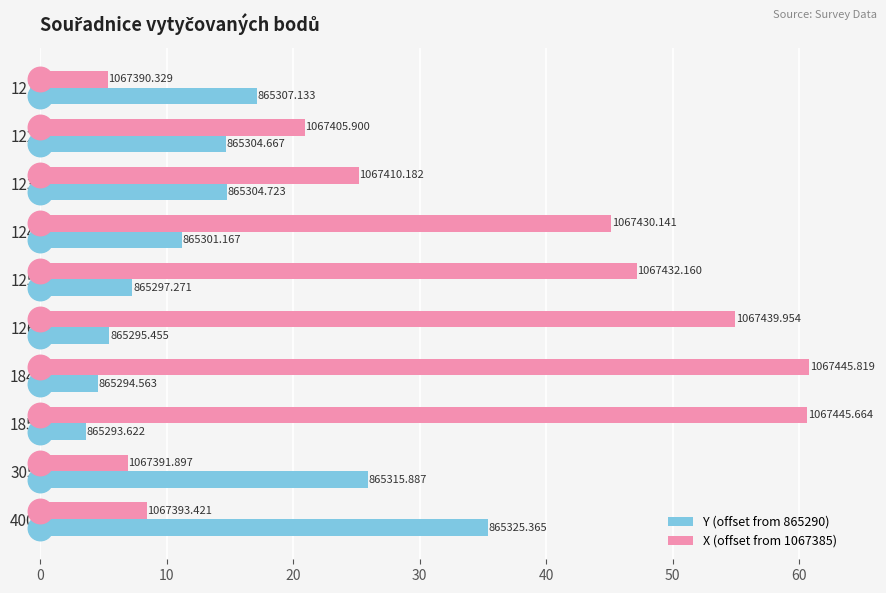

Reading left to right, list all the values displayed in this chart.

Y (offset from 865290): 17.1	14.7	14.7	11.2	7.3	5.5	4.6	3.6	25.9	35.4
X (offset from 1067385): 5.3	20.9	25.2	45.1	47.2	55.0	60.8	60.7	6.9	8.4